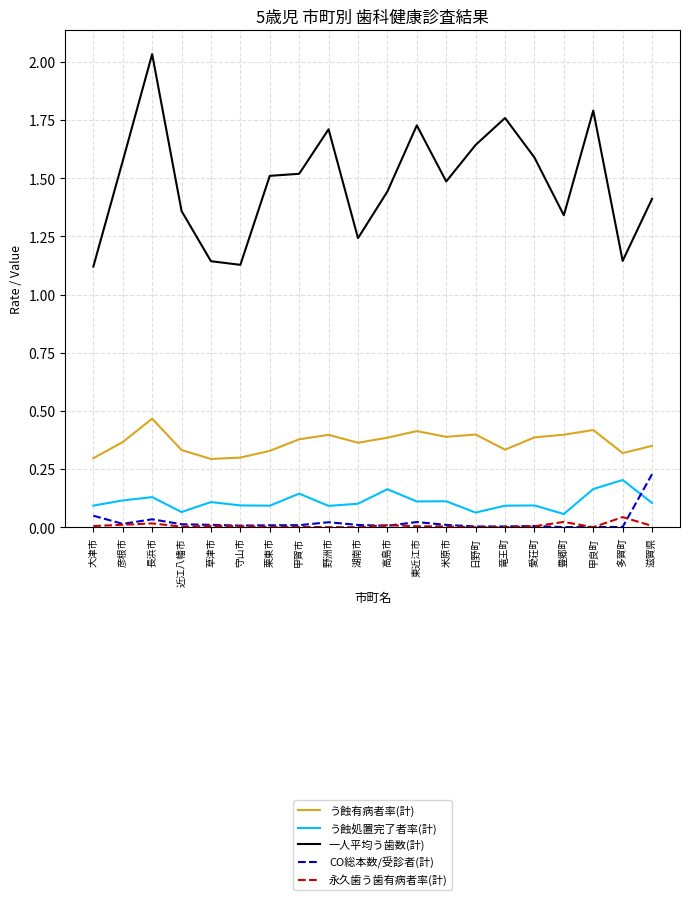

Which series changed the most between 野洲市 and 湖南市?

一人平均う歯数(計)